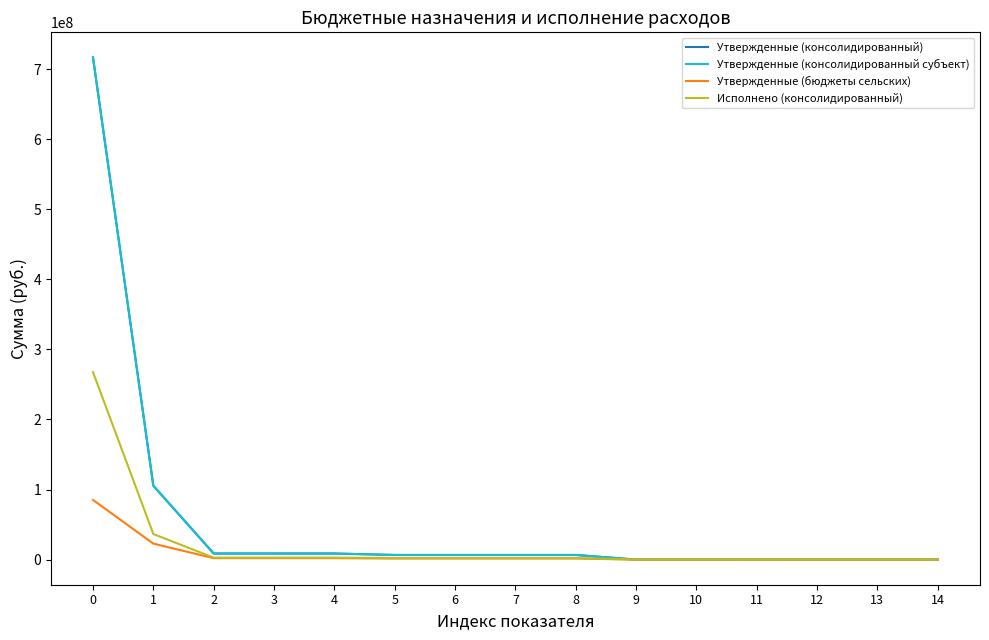

The Утвержденные (бюджеты сельских) series shows 2040900.0 at 3. True or false?

True